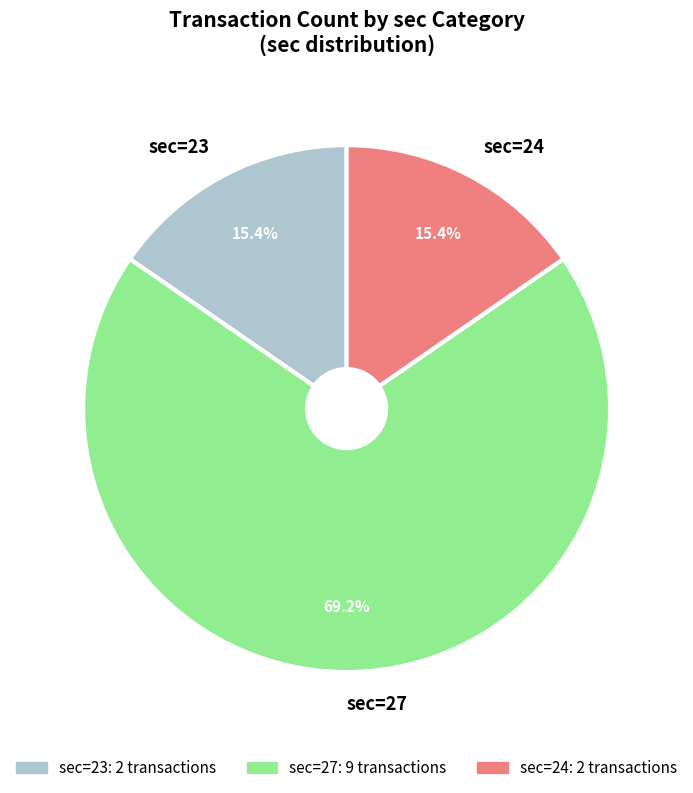

Is there a majority slice in this chart?

Yes